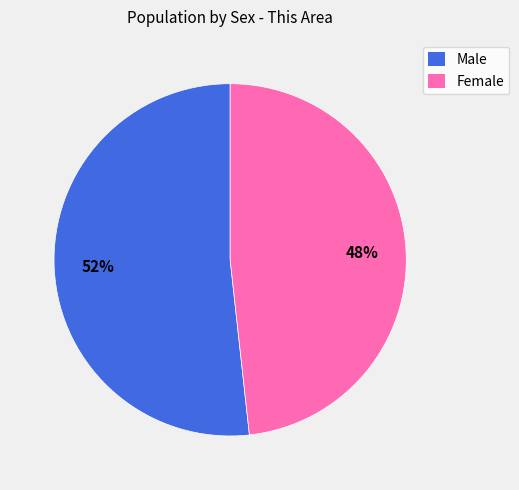

What is the ratio of the value at Male to the value at Female?

1.1